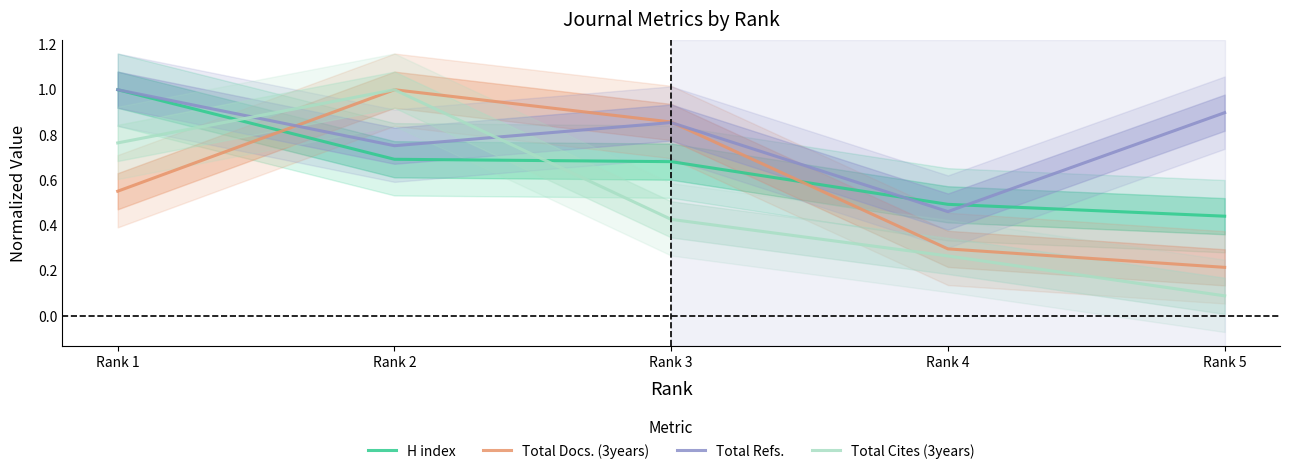

What is the spread (max minus min) of values at Rank 5?

0.8